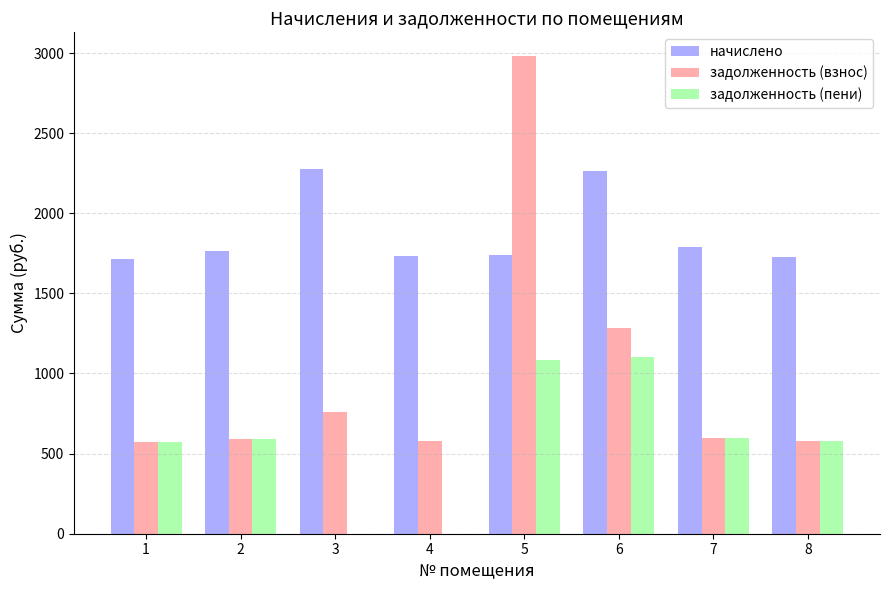

Which series has the largest total across all categories?

начислено